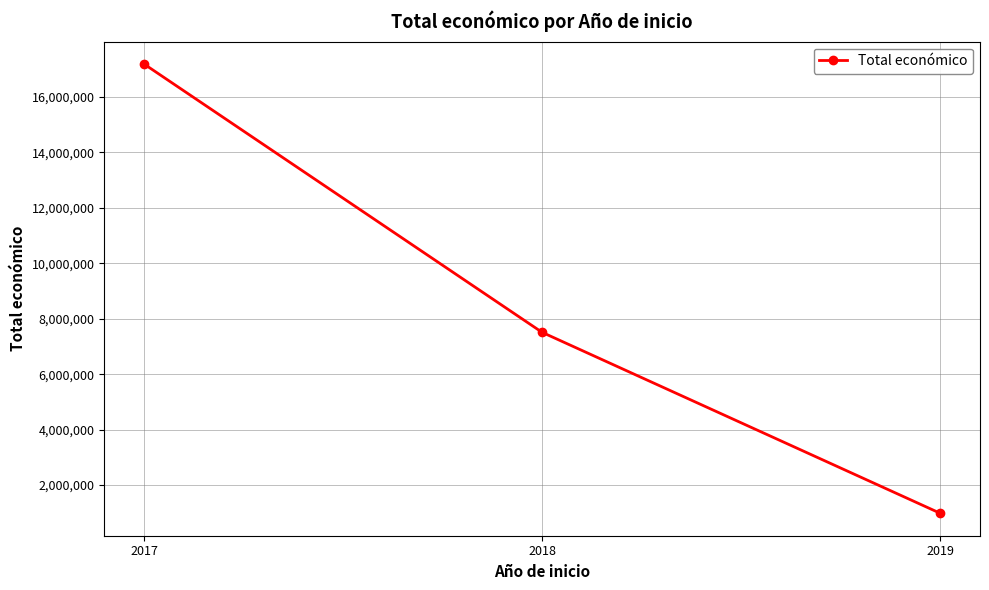

What is the minimum value shown in the chart?

984787